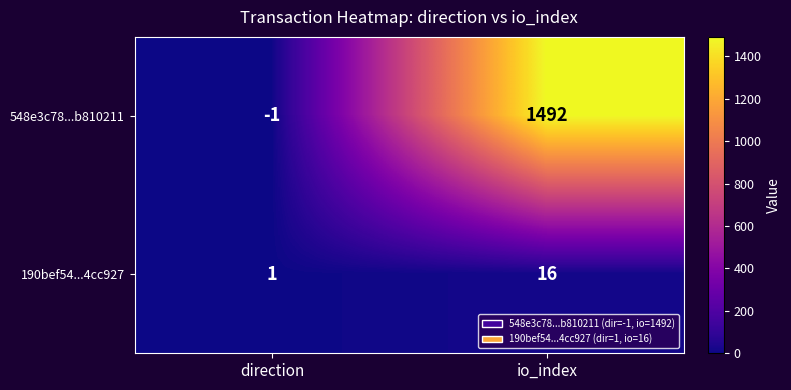

Reading left to right, extract all data points from this chart.

548e3c78...b810211: -1	1492
190bef54...4cc927: 1	16